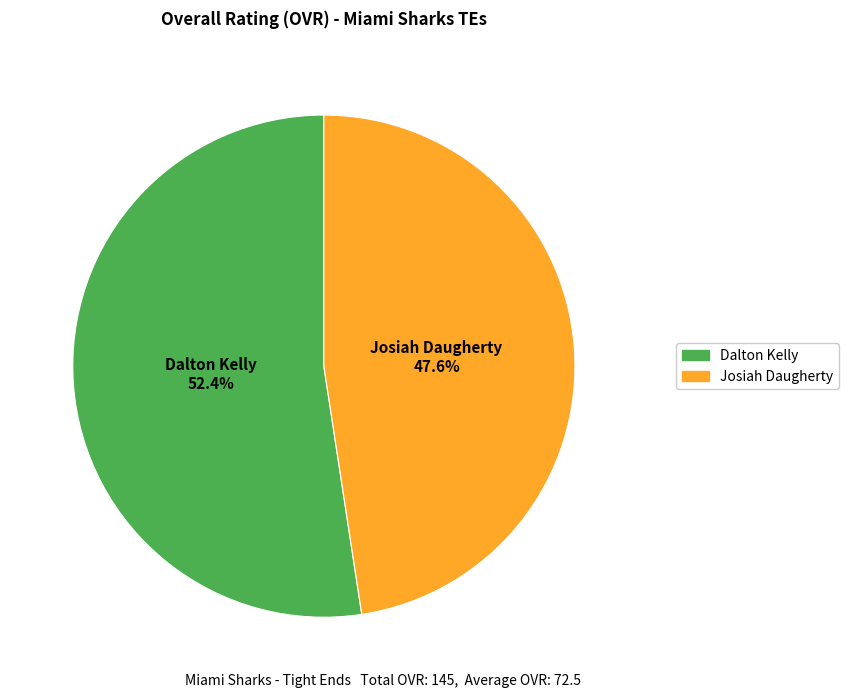

Which slice is the largest?

Dalton Kelly